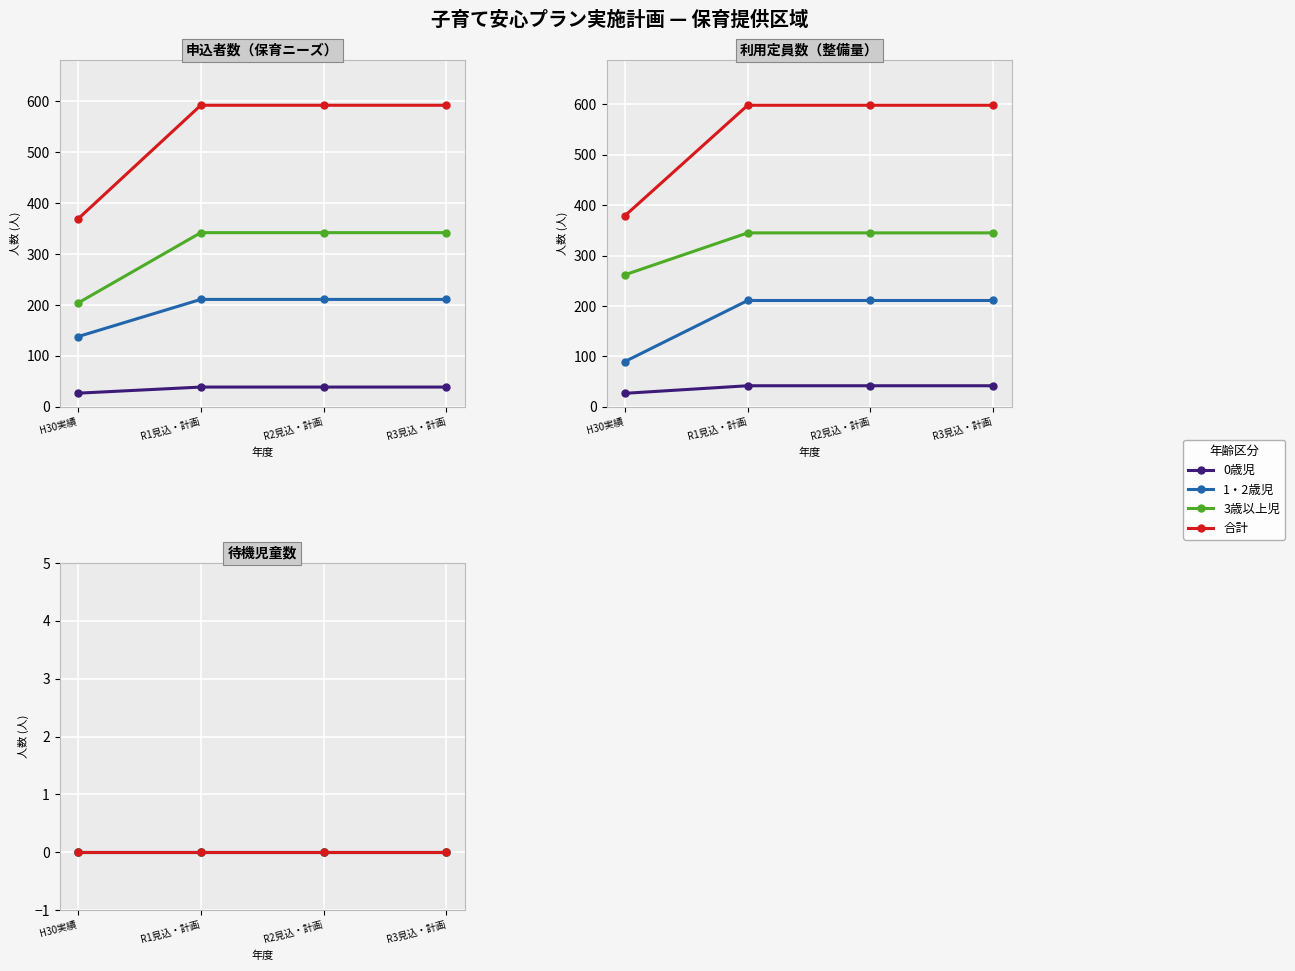

What are all the series names shown in the legend?

0歳児, 1・2歳児, 3歳以上児, 合計